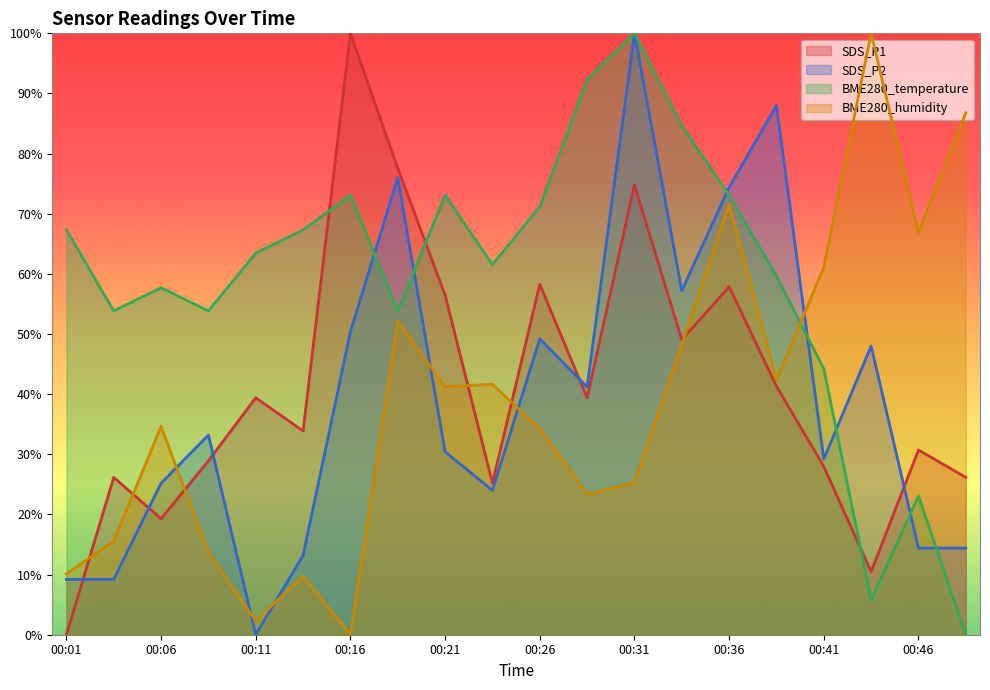

How many values in BME280_temperature are above zero?

19